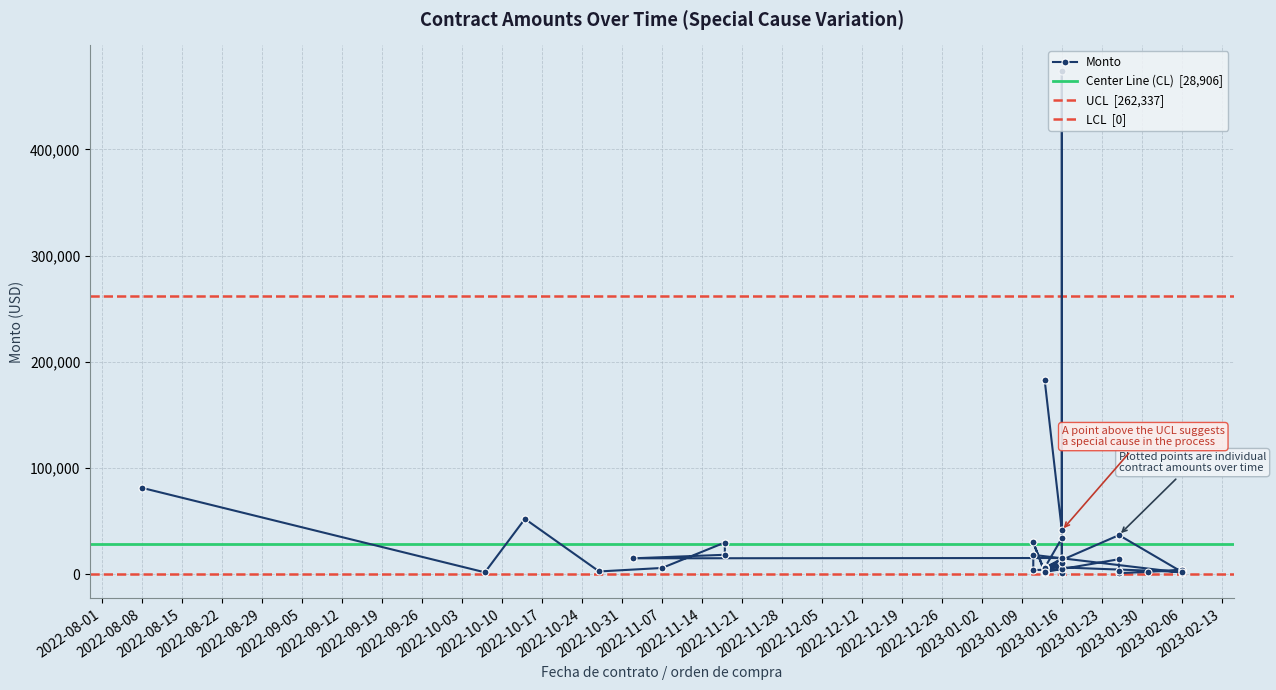

What is the change in value from 2022-11-02 to 2022-11-18?

+14845.0